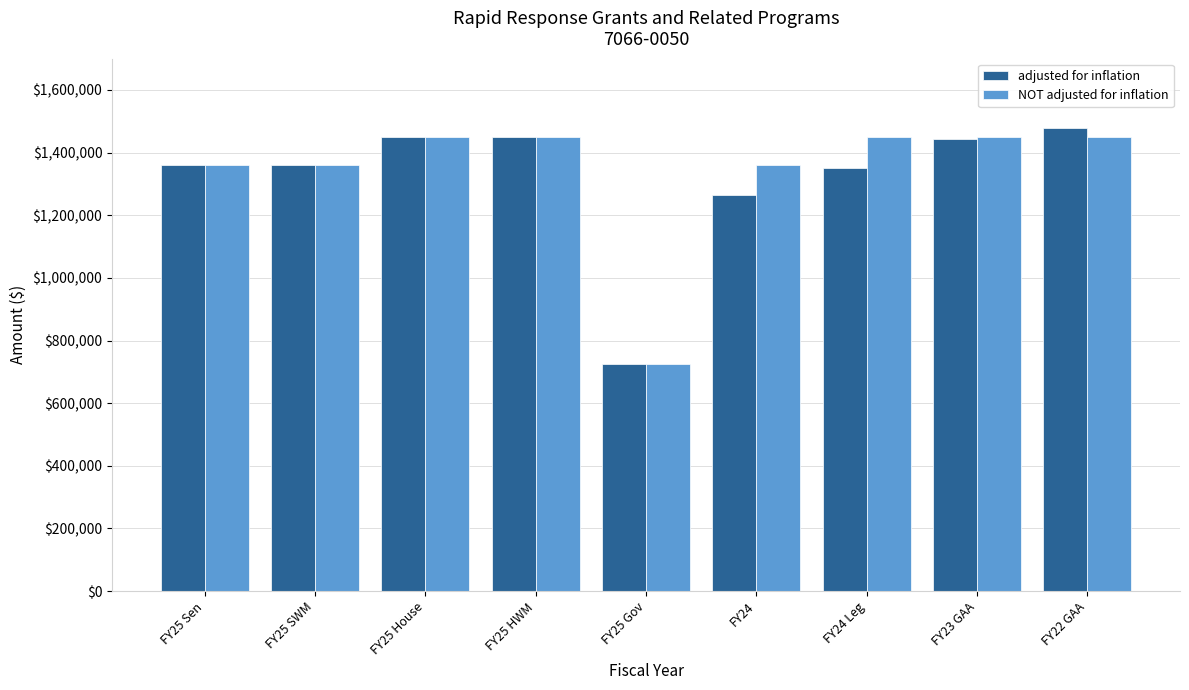

What is the difference between the highest and lowest values at FY24 Leg?

99952